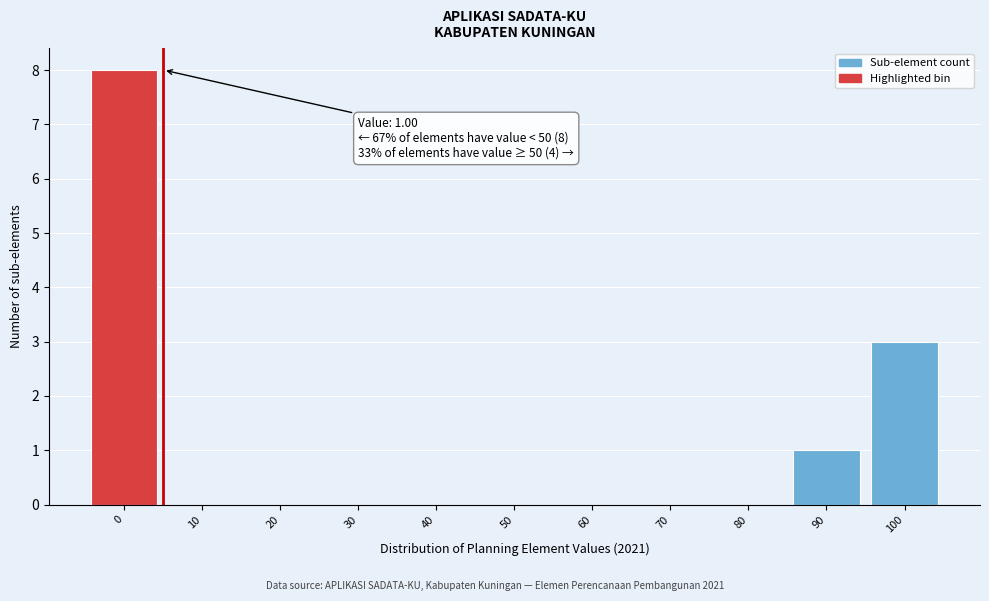

Reading left to right, list all the values displayed in this chart.

0=8	10=0	20=0	30=0	40=0	50=0	60=0	70=0	80=0	90=1	100=3